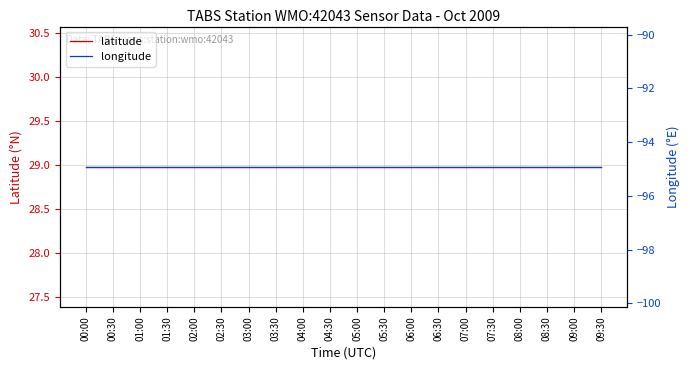

At which label is longitude closest to -94?

00:00